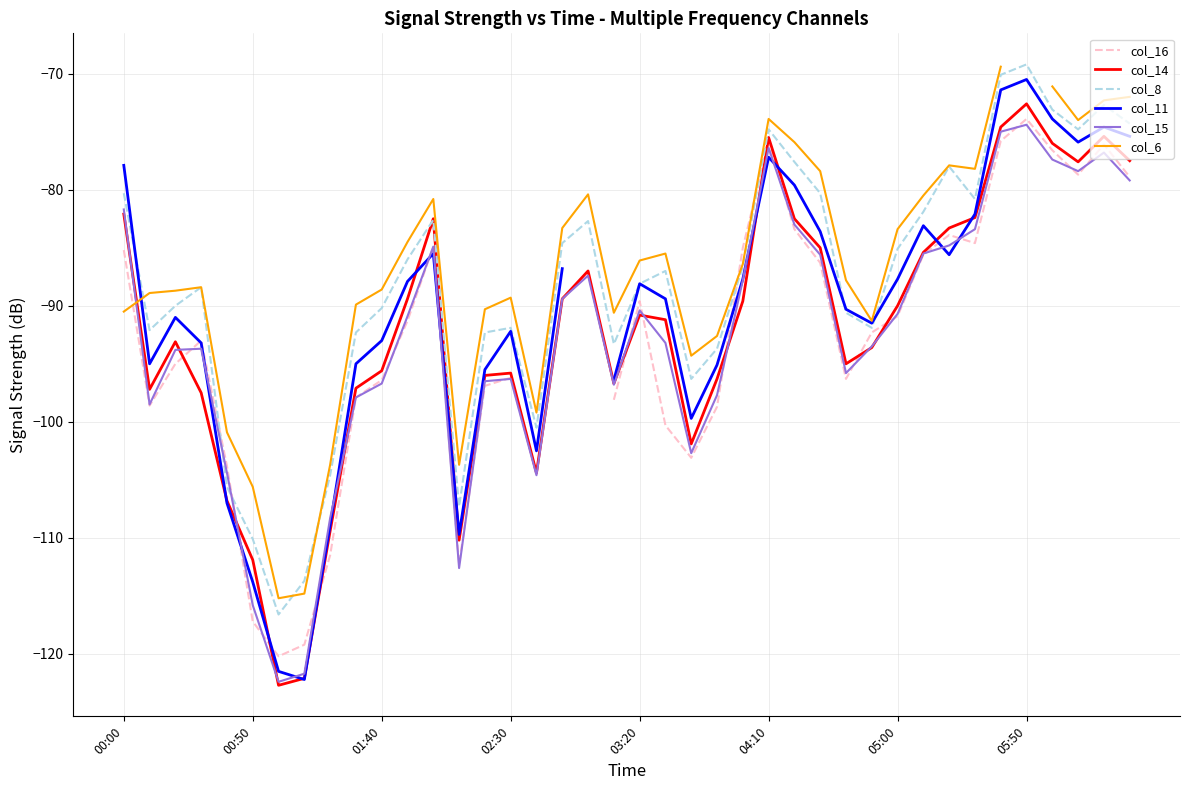

True or false: col_15 and col_8 intersect in this chart.

True